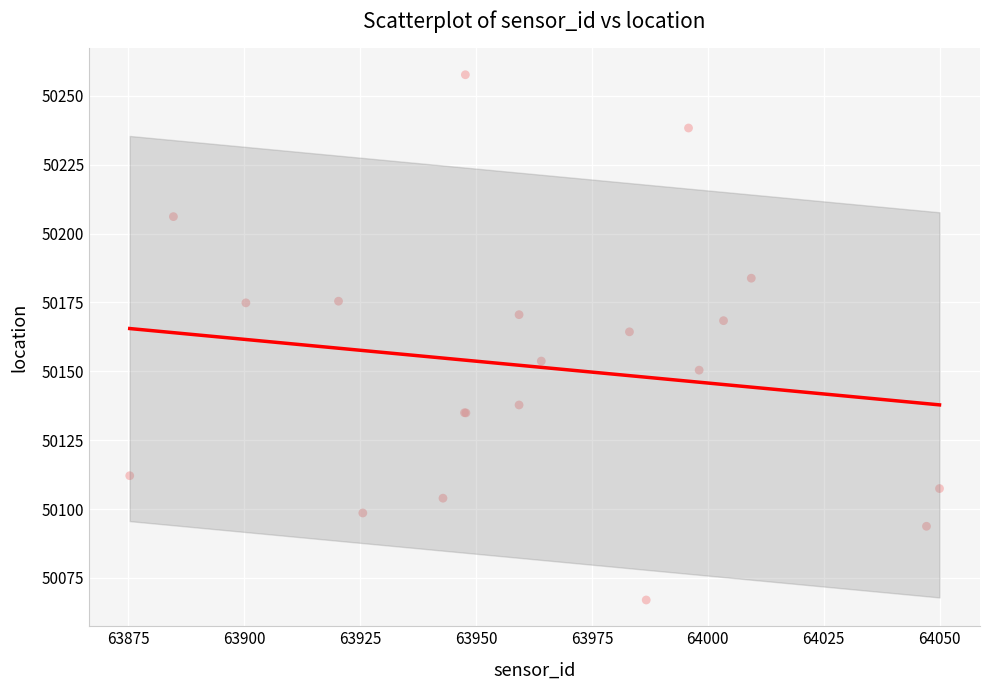

What Y value in the scatter plot is closest to 50162?

50164.3